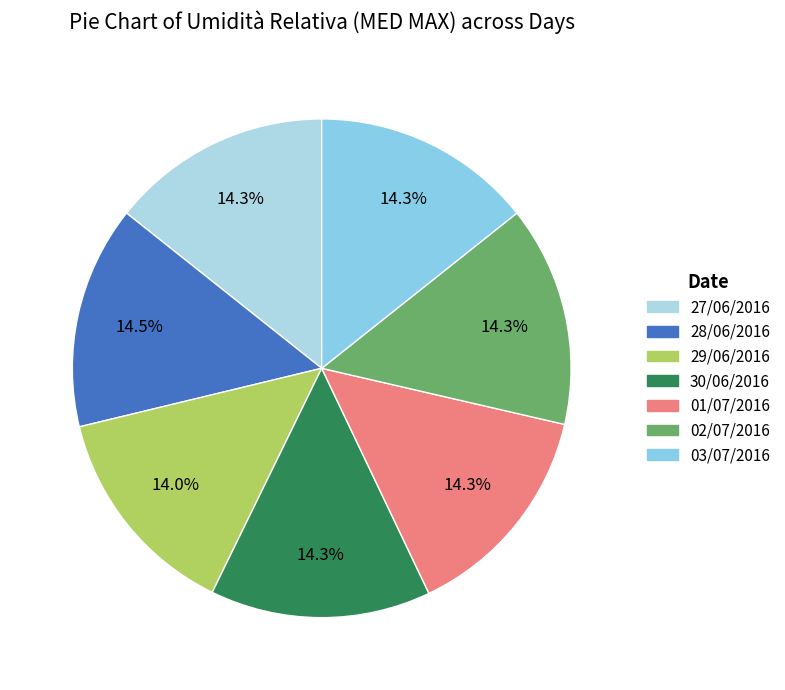

What is the ratio of the value at 02/07/2016 to the value at 03/07/2016?

1.0